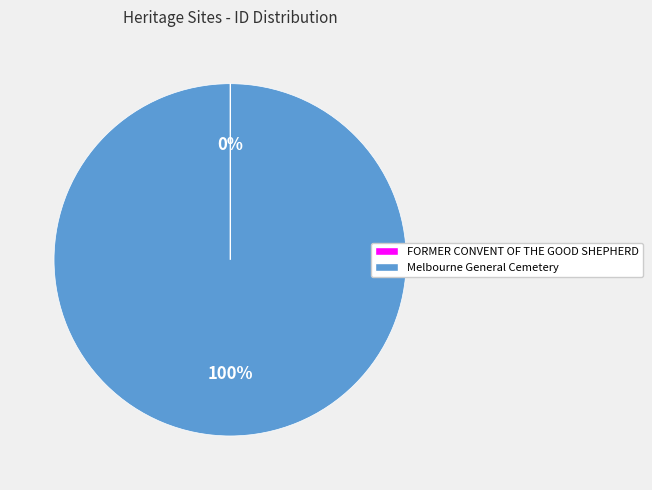

To the nearest percent, what is the average slice percentage?

50%